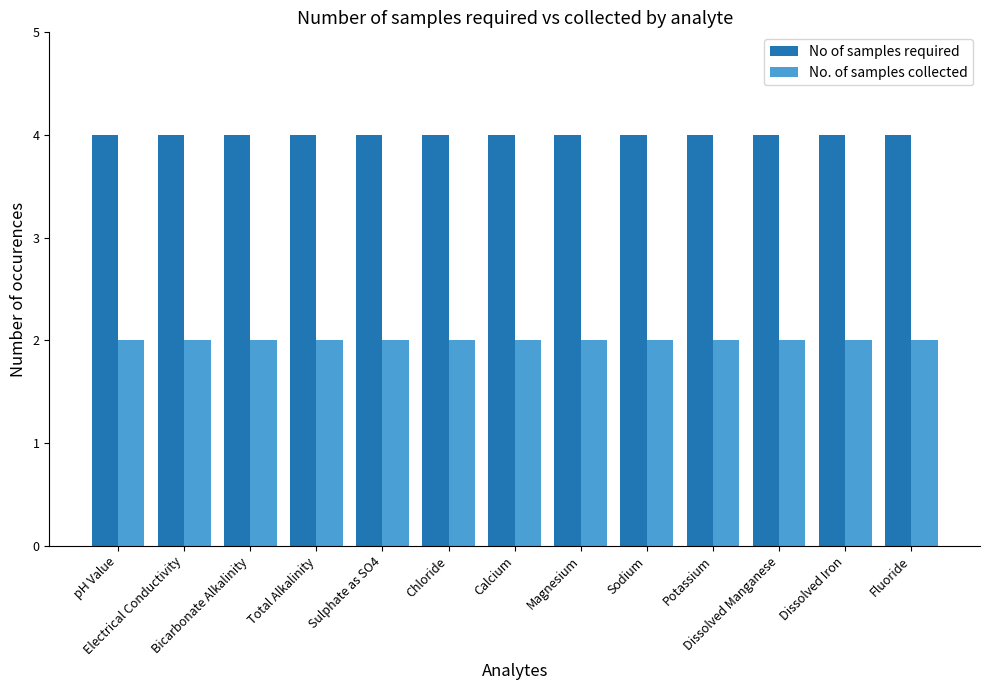

Reading left to right, transcribe all the data shown in this chart.

No of samples required: 4	4	4	4	4	4	4	4	4	4	4	4	4
No. of samples collected: 2	2	2	2	2	2	2	2	2	2	2	2	2